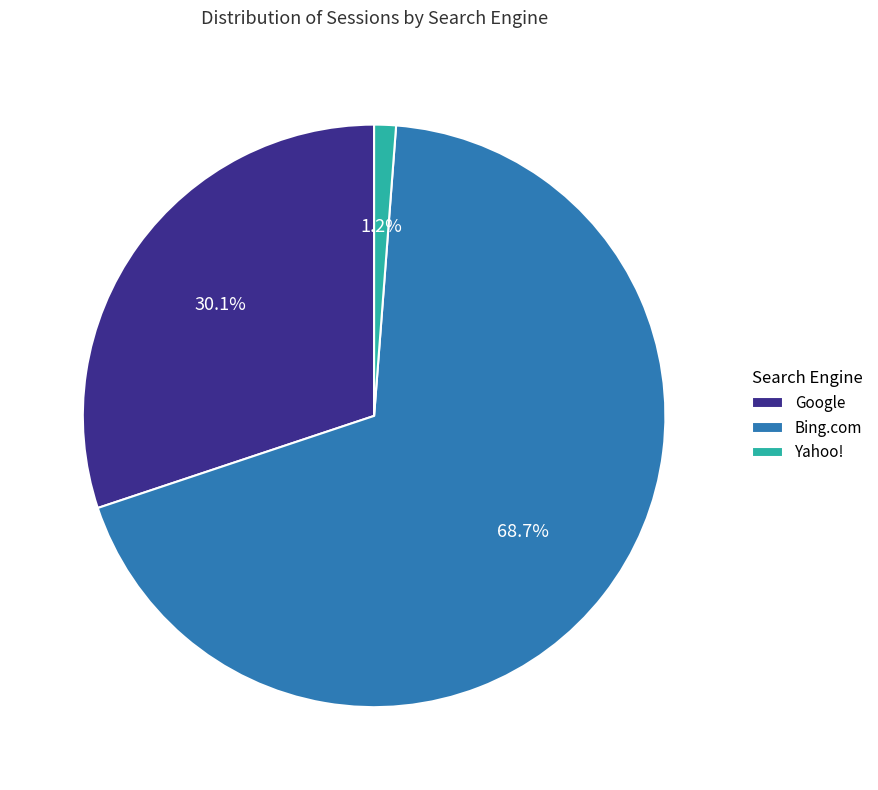

Is it true that Bing.com is 81% of the pie?

False